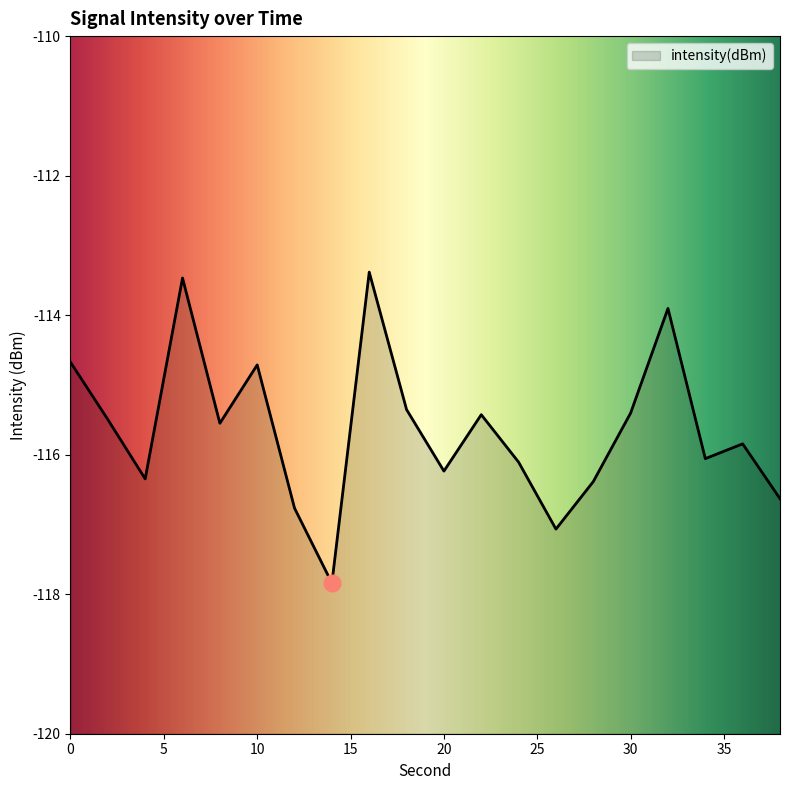

The chart shows a value of -175.4 at 36. True or false?

False